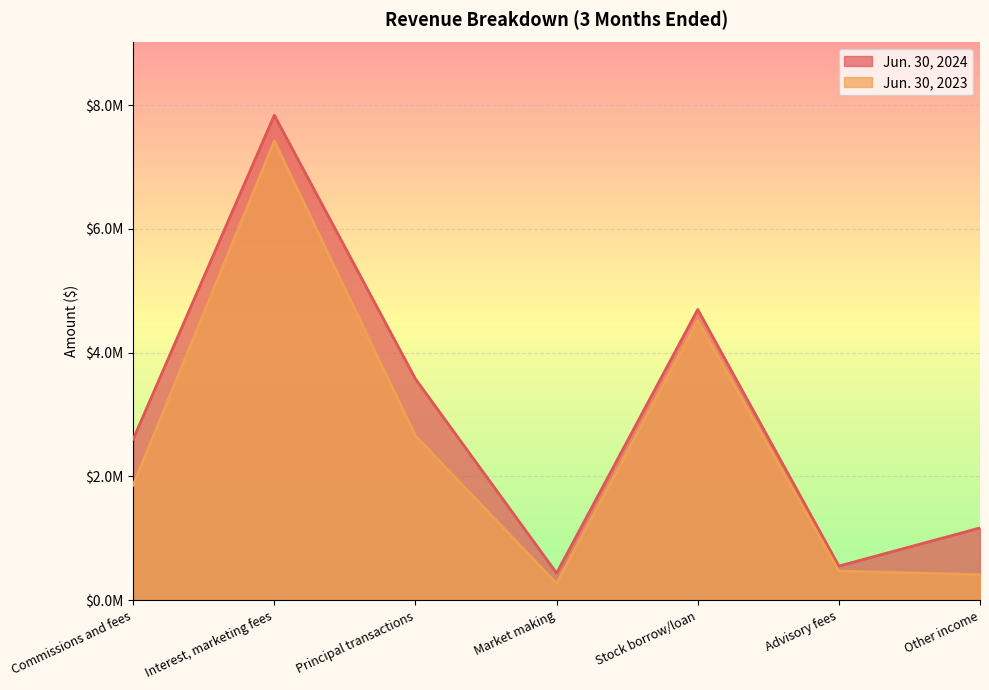

What are all the series names shown in the legend?

Jun. 30, 2024, Jun. 30, 2023